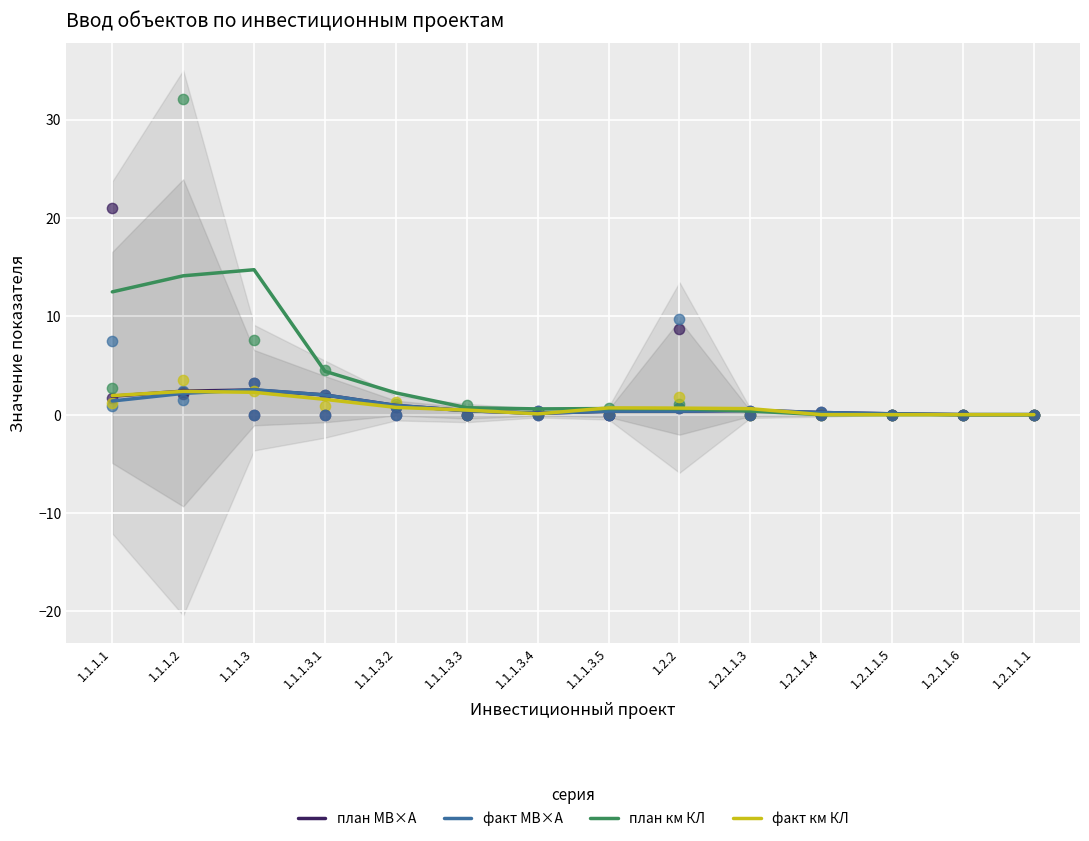

What is the total value across all series at 1.1.1.3.4?

0.9